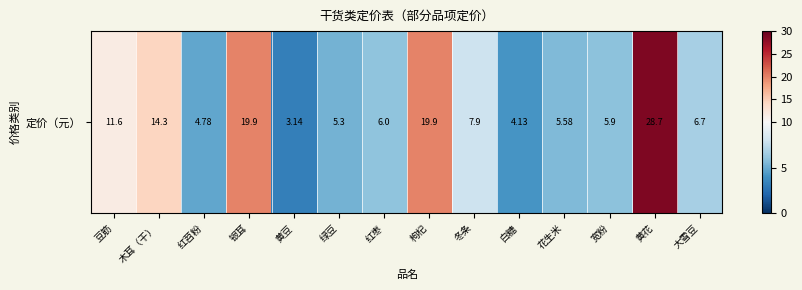

The chart shows a value of 6.0 at 红枣. True or false?

True